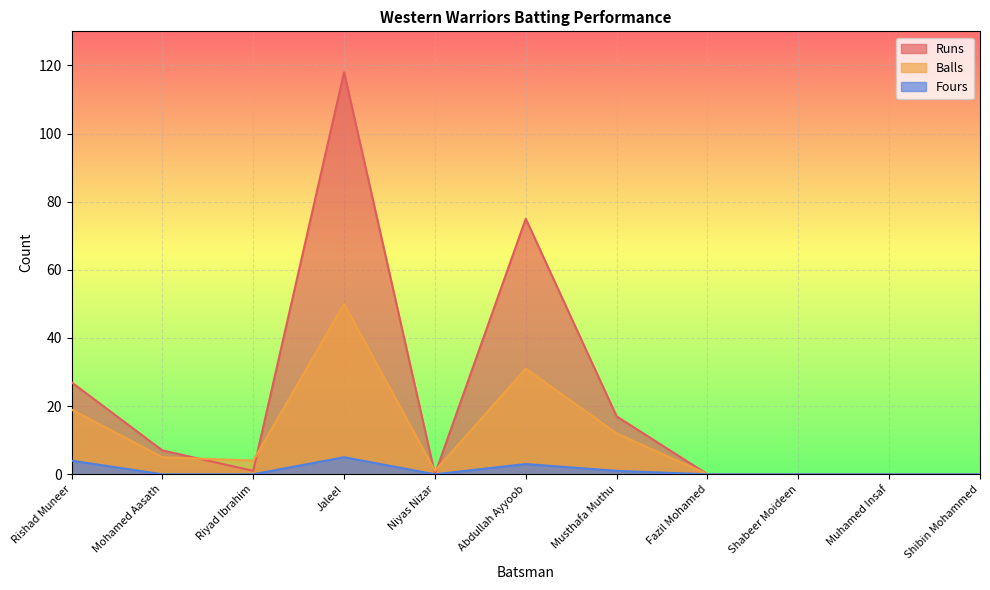

What position from the left is Mohamed Aasath?

2